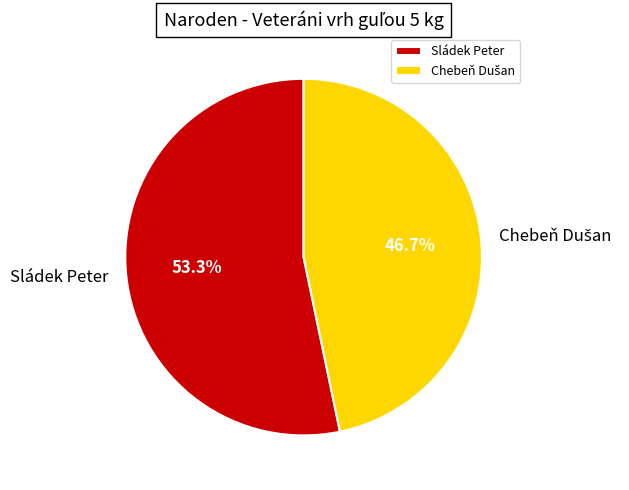

What is the majority slice?

Sládek Peter